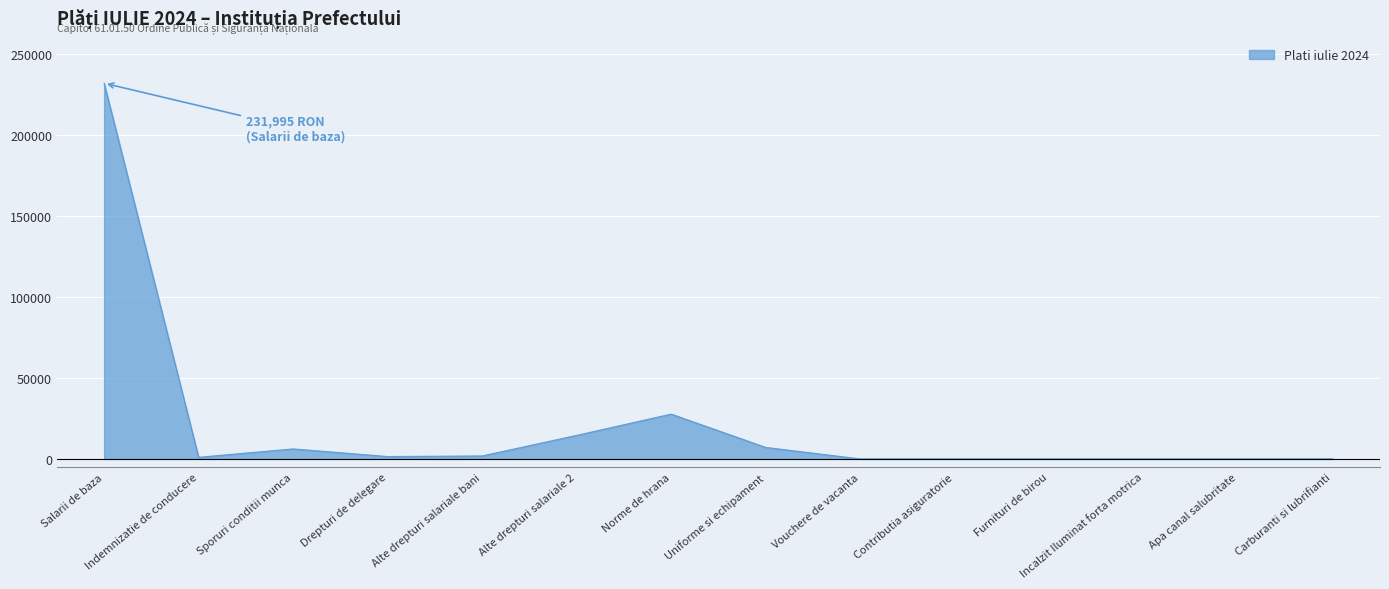

At which category does the chart reach its peak across all series?

Salarii de baza